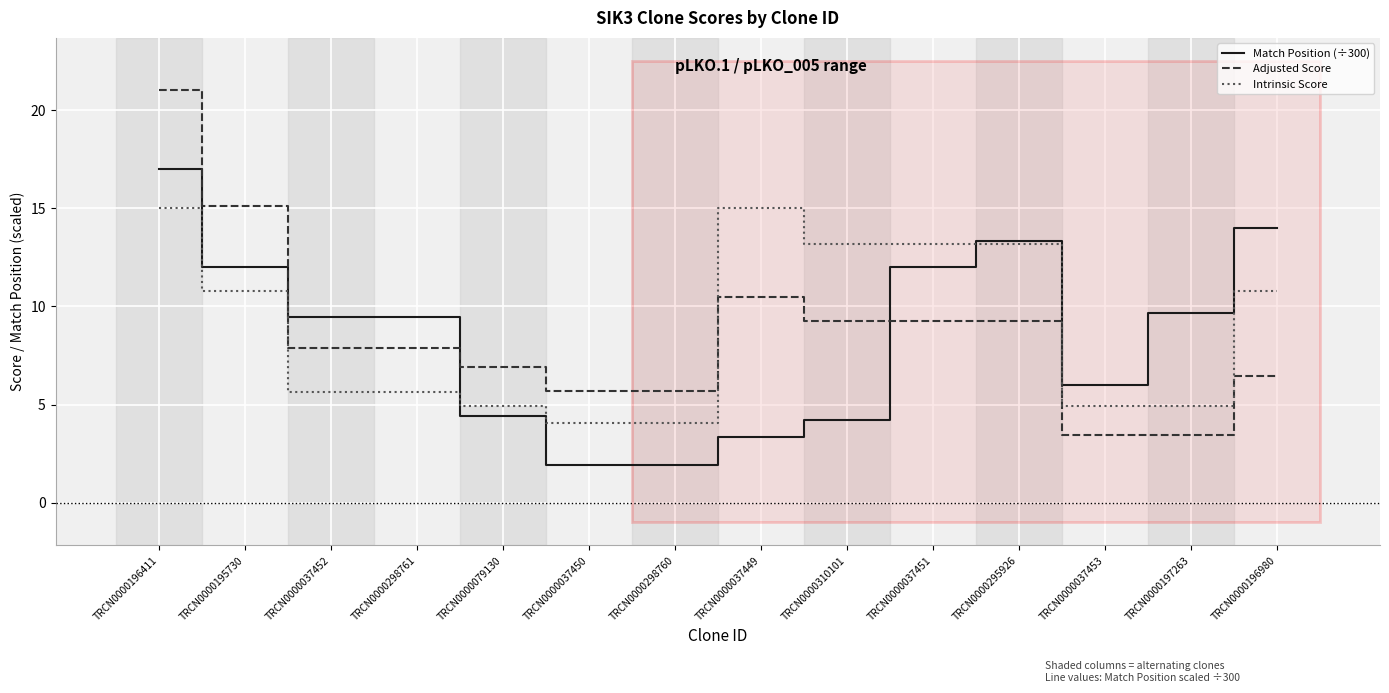

At how many categories does at least one series exceed 19?

1